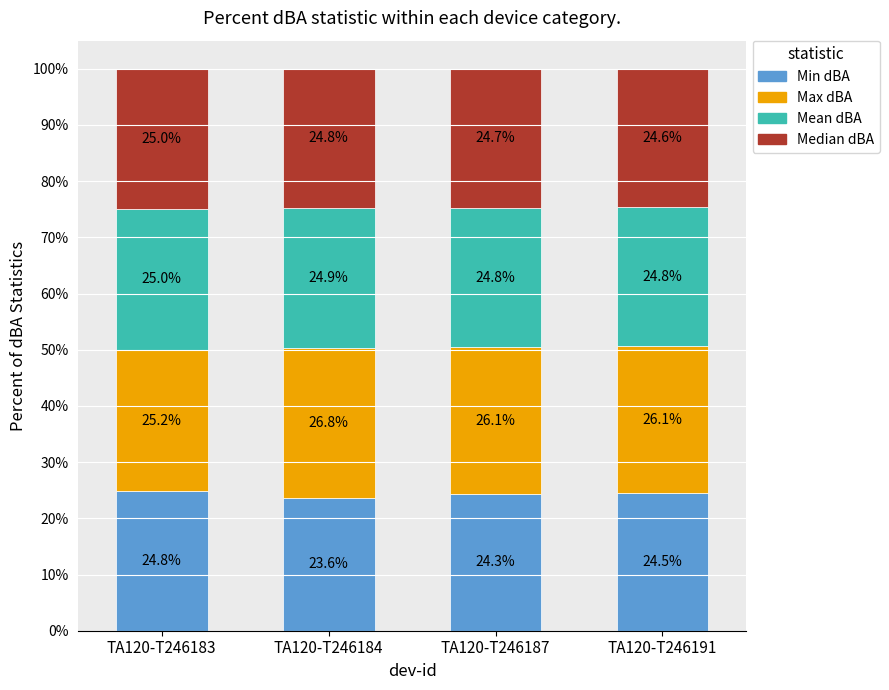

Rank the categories by Min dBA value from highest to lowest.

TA120-T246183, TA120-T246191, TA120-T246187, TA120-T246184